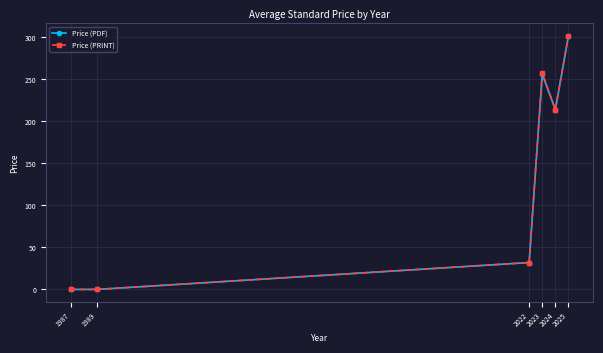

Where is Price (PRINT) nearest to the value 150?

2024